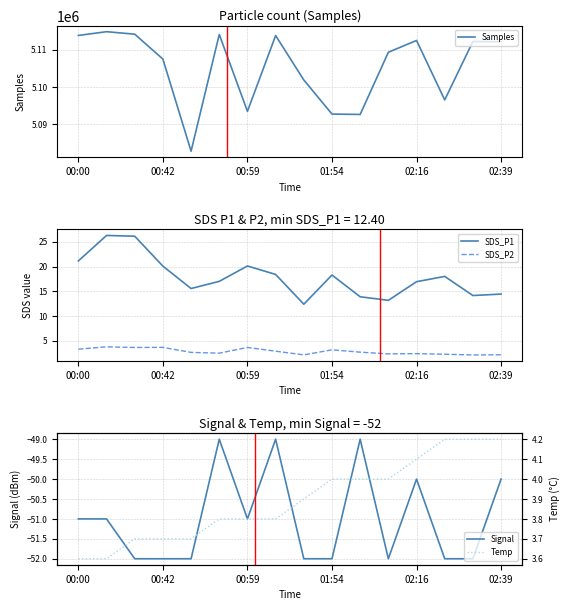

What is the minimum value shown in the chart?

-52.0